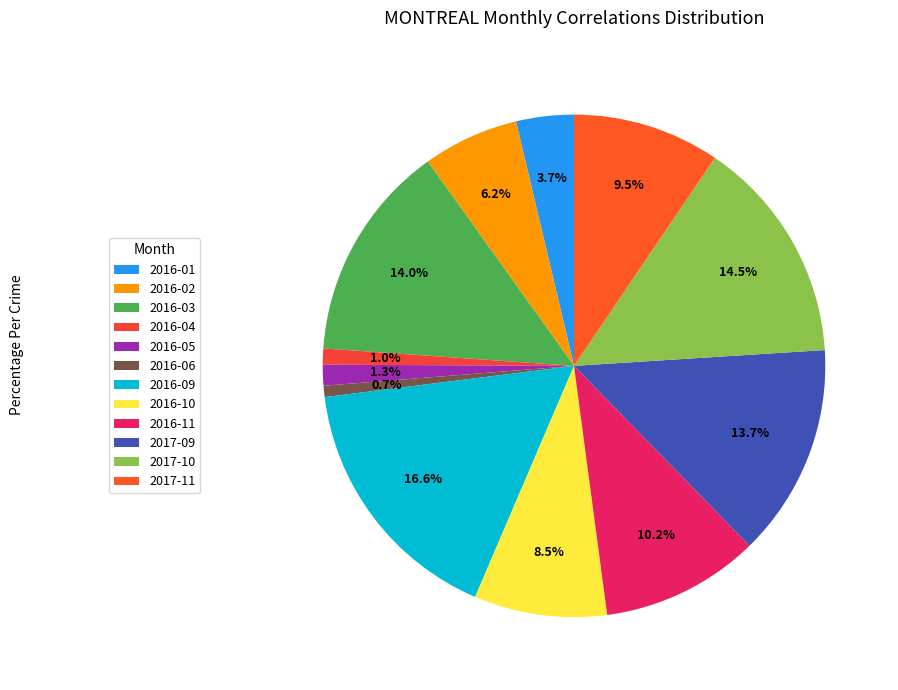

To the nearest percent, what percentage of the pie is 2016-04?

1%